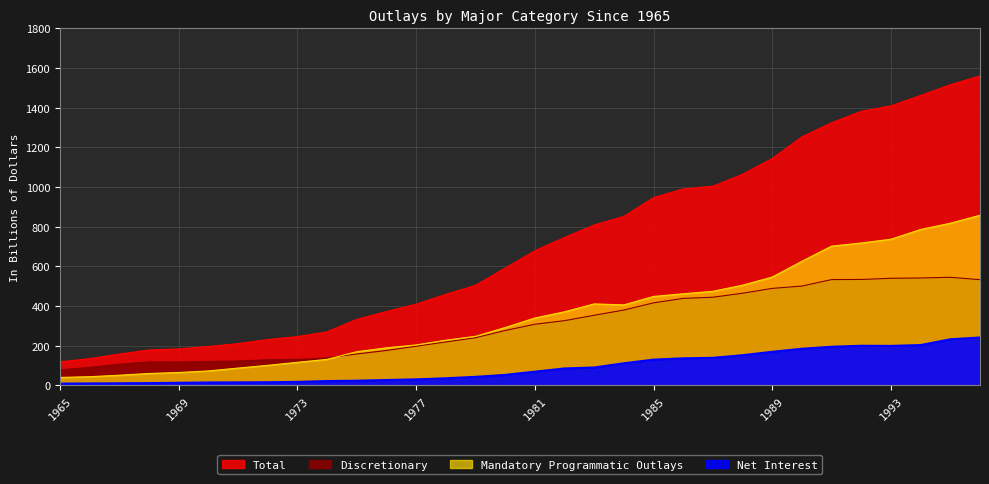

Where is Total nearest to the value 839?

1984